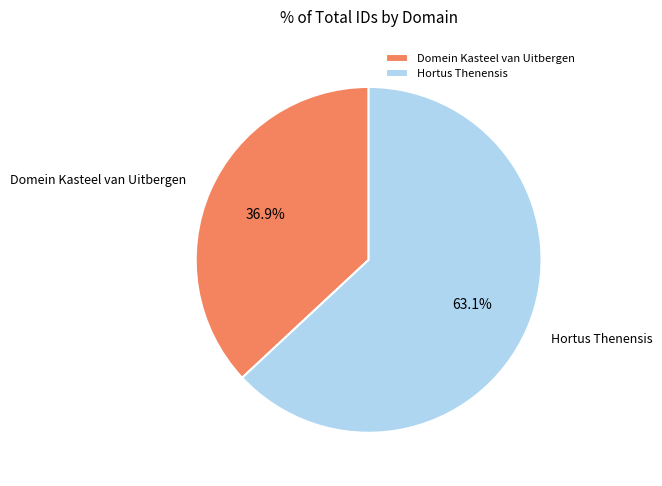

The Domein Kasteel van Uitbergen slice represents 28% of the pie. True or false?

False